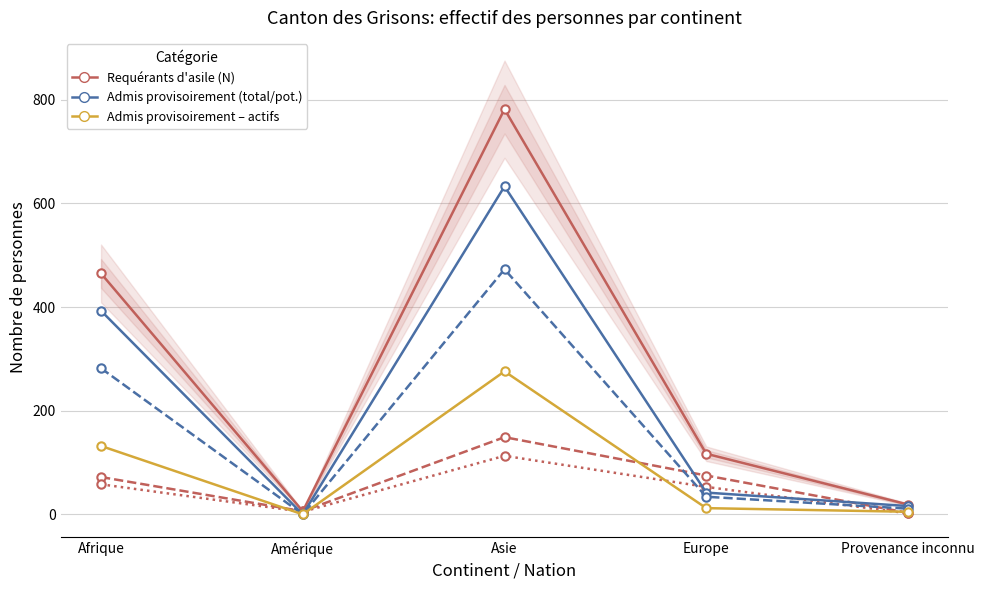

List the labels in order of Admis potent. actives (col_8) value, smallest first.

Amérique, Provenance inconnu, Europe, Afrique, Asie